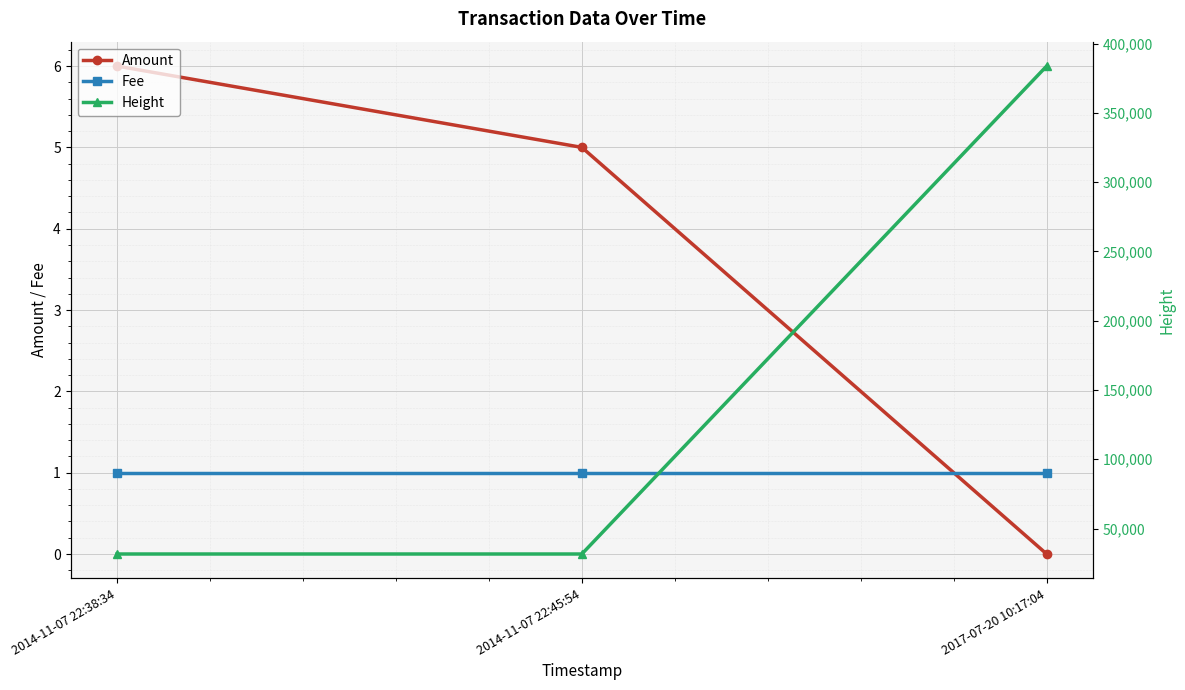

True or false: Amount has a value of 0 at 2017-07-20 10:17:04.

True